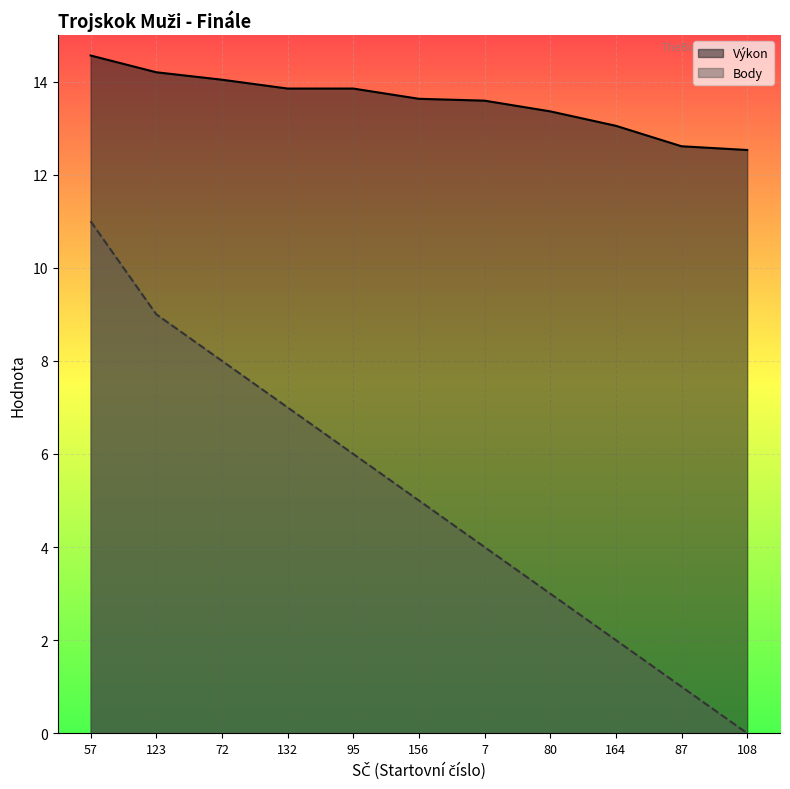

Rank the categories by Výkon value from highest to lowest.

57, 123, 72, 132, 95, 156, 7, 80, 164, 87, 108